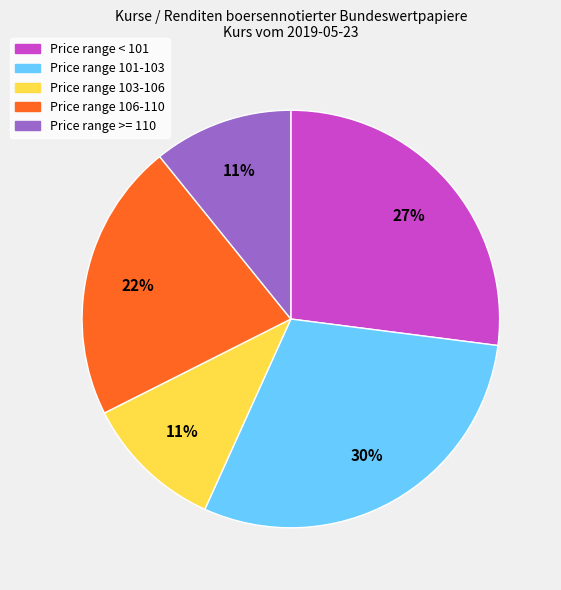

To the nearest percent, what is the average slice percentage?

20%